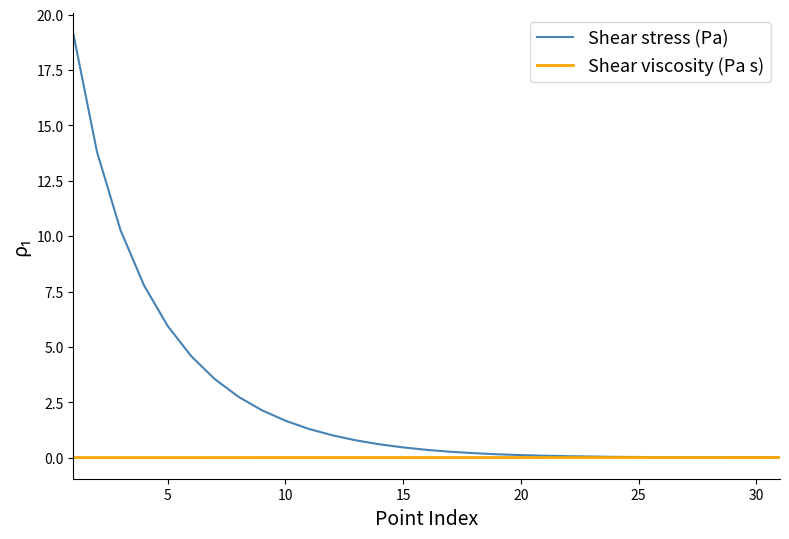

What is the maximum value for Shear stress (Pa)?

19.1